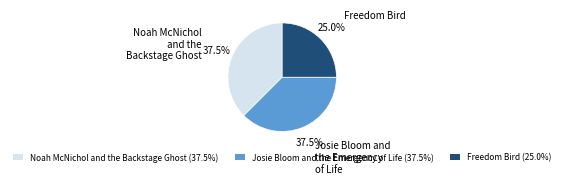

How much of the chart is everything except Josie Bloom and the Emergency of Life?

62.5%